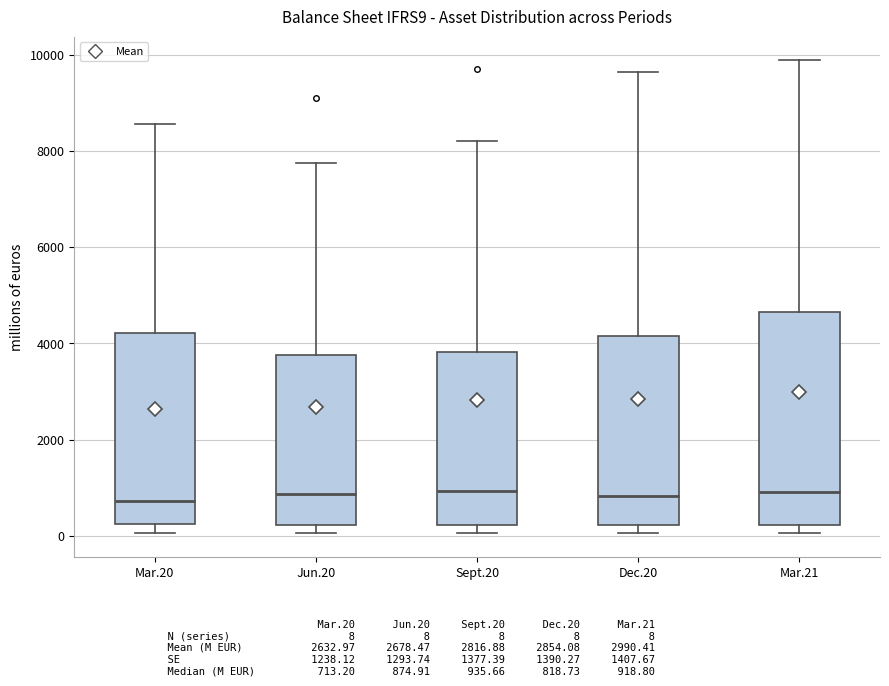

Where is the lower edge of the box for Sept.20 on the y-axis? The values are not printed on the chart, so give them approximately, as read against the axis.

200